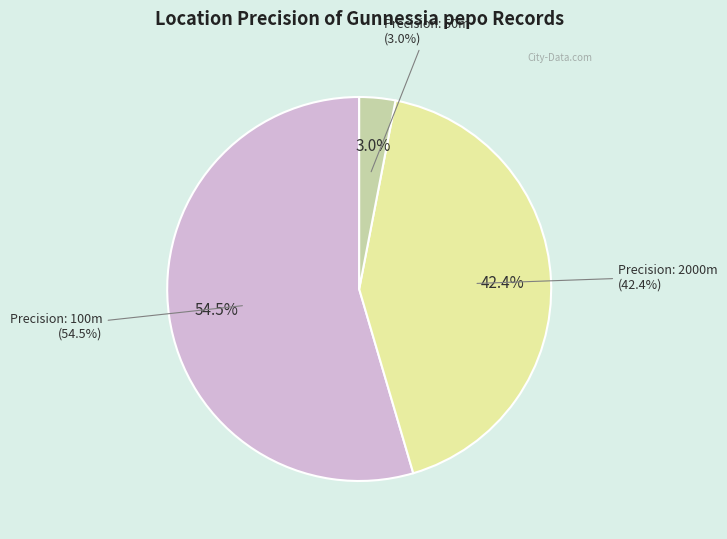

To the nearest percent, what is the difference between the largest and smallest slice percentages?

52%